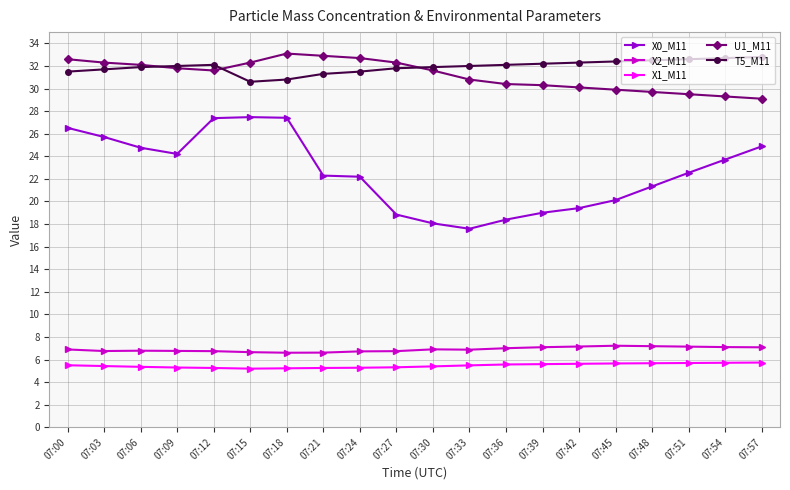

What is the total value across all series at 07:12?

103.1